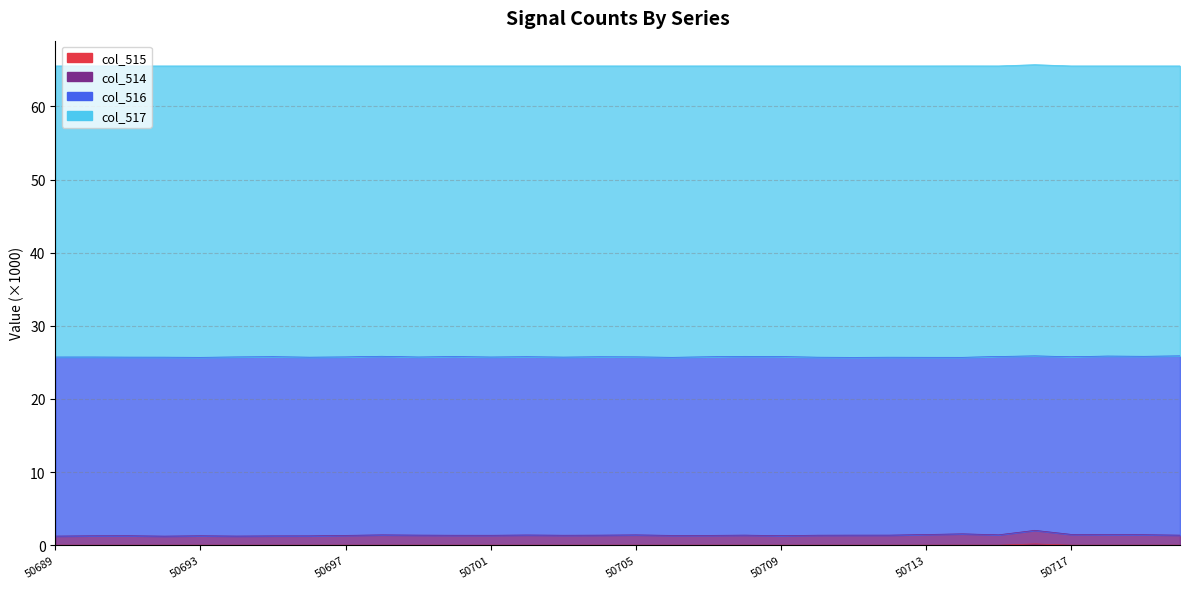

What is the sum of all col_515 values?

0.2